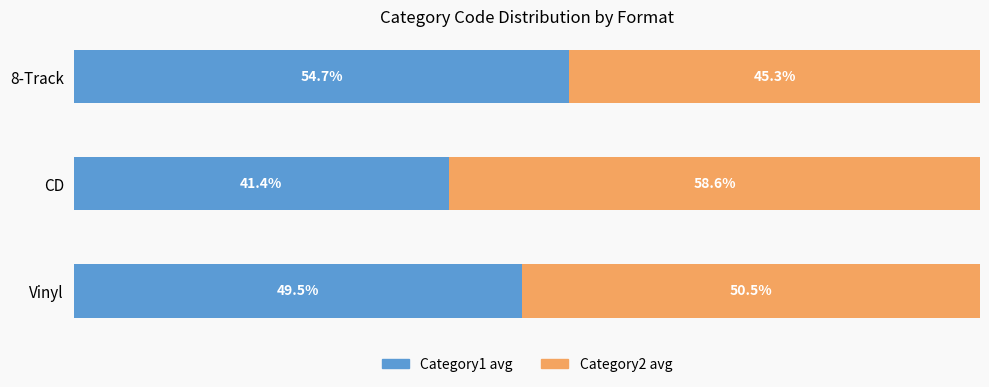

List the labels in order of Category1 avg value, smallest first.

CD, Vinyl, 8-Track